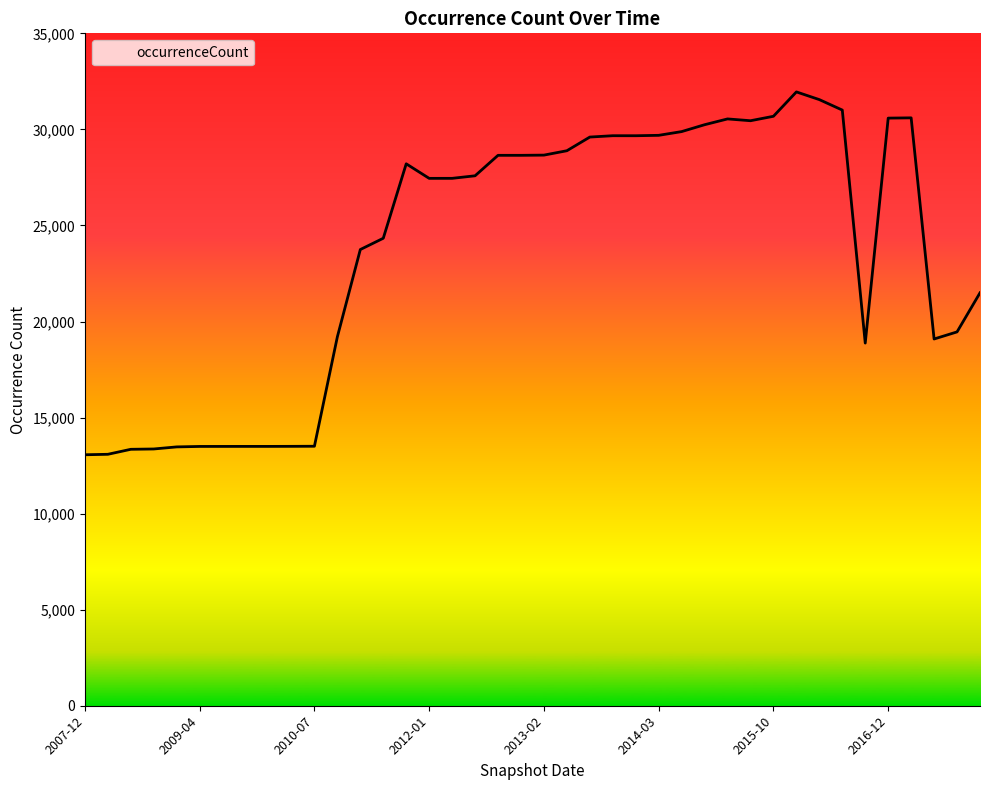

How many data points are less than 27585?

20